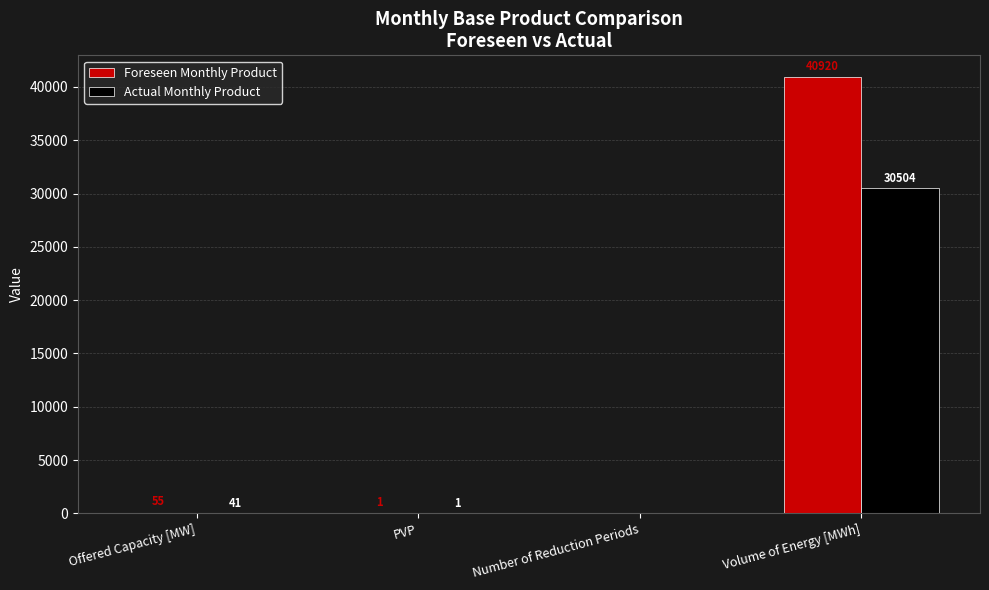

What is the sum of the Actual Monthly Product values at Number of Reduction Periods and Volume of Energy [MWh]?

30504